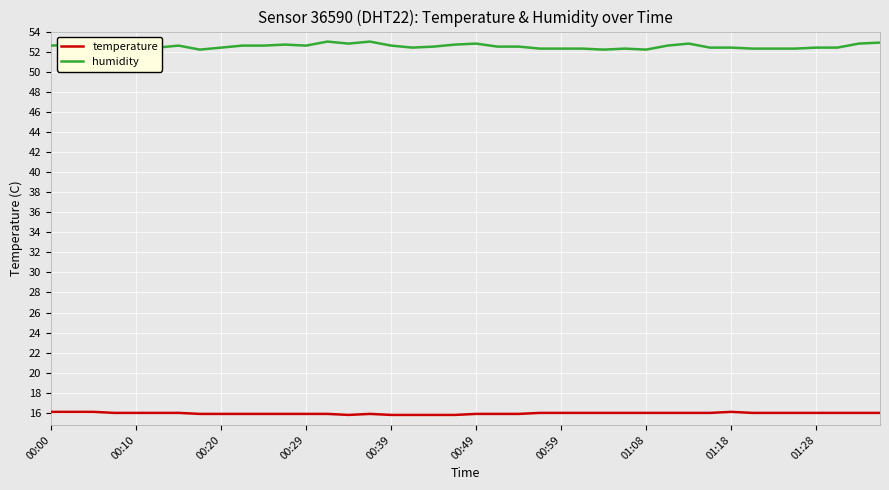

Rank the series by their maximum value, from highest to lowest.

humidity, temperature